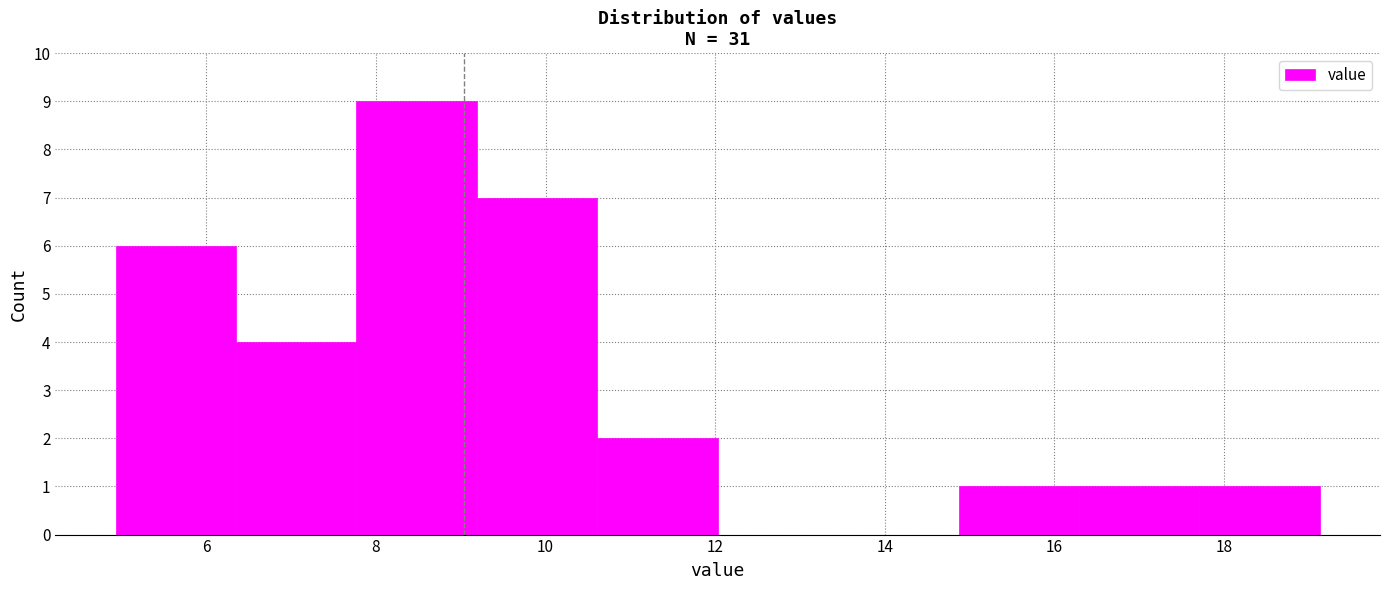

Reading left to right, list every bar in this chart as the range it spans on the x-axis followed by its height. Neither the bar edges nor the heights are printed on the chart, so give them approximately, as read against the axes.

5.0 to 6.4: 6
6.4 to 7.8: 4
7.8 to 9.2: 9
9.2 to 10.6: 7
10.6 to 12.0: 2
12.0 to 13.4: 0
13.4 to 14.8: 0
14.8 to 16.2: 1
16.2 to 17.8: 1
17.8 to 19.2: 1